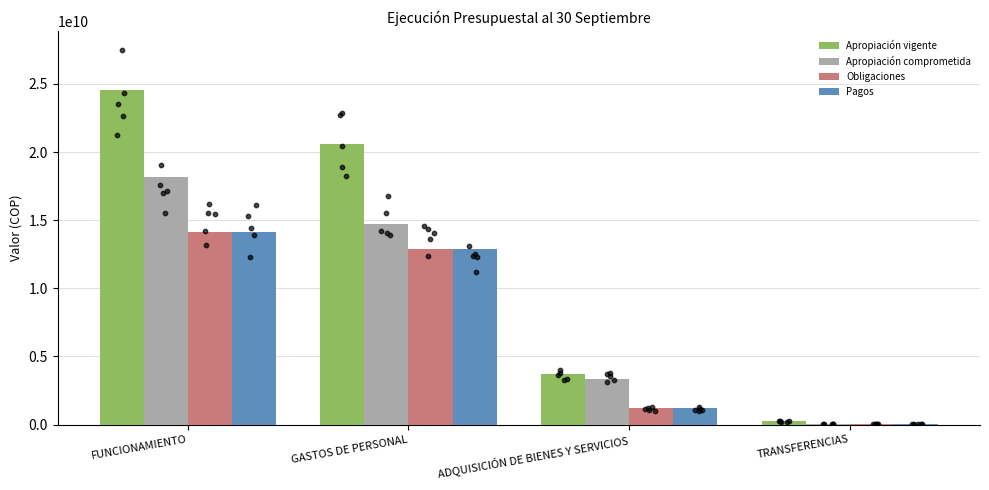

Which series has the widest spread of Y values?

Apropiación vigente